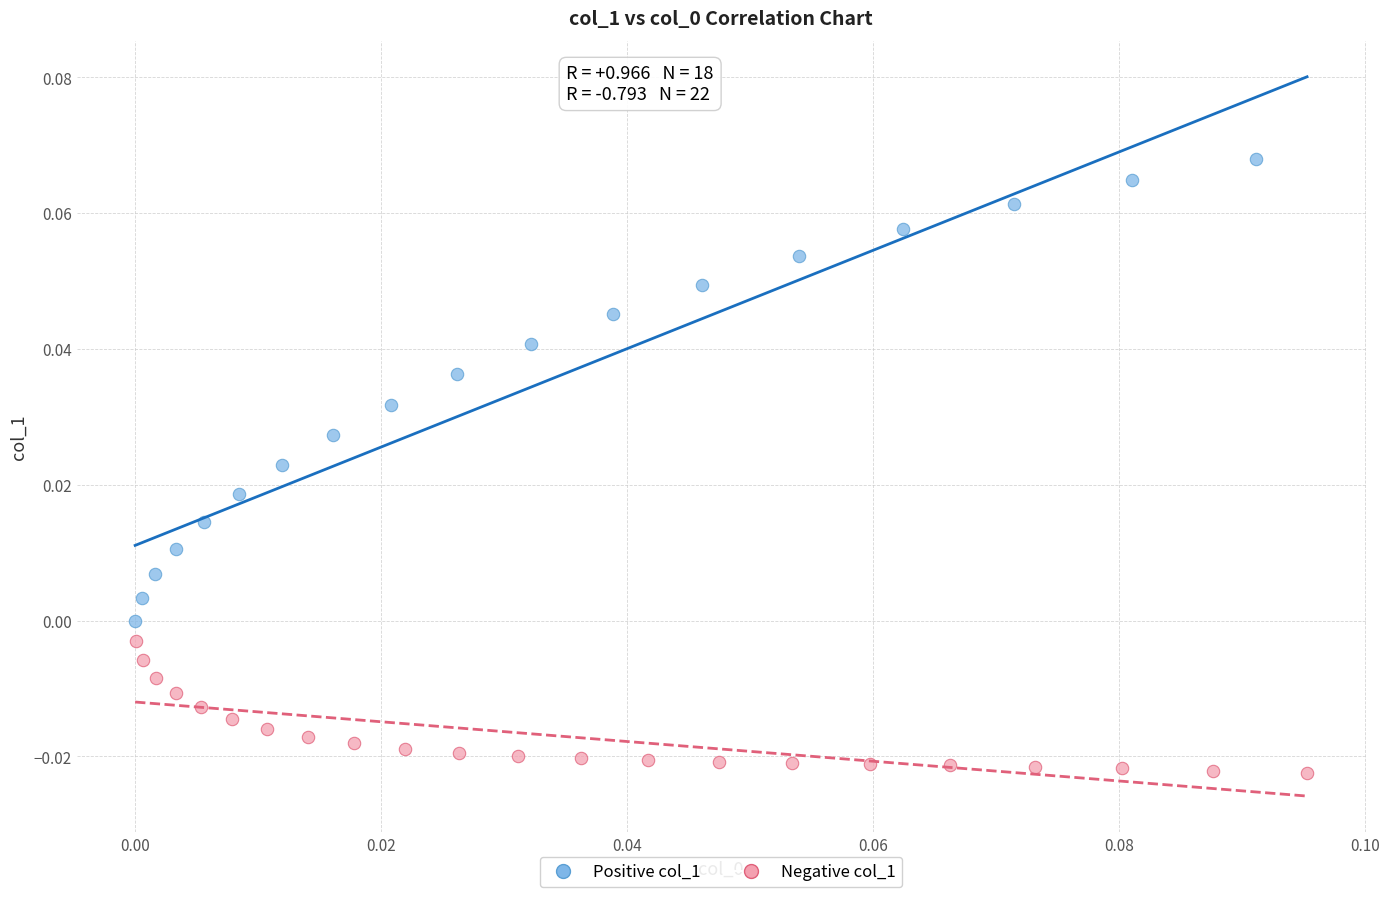

Which series has the widest spread of Y values?

Positive col_1